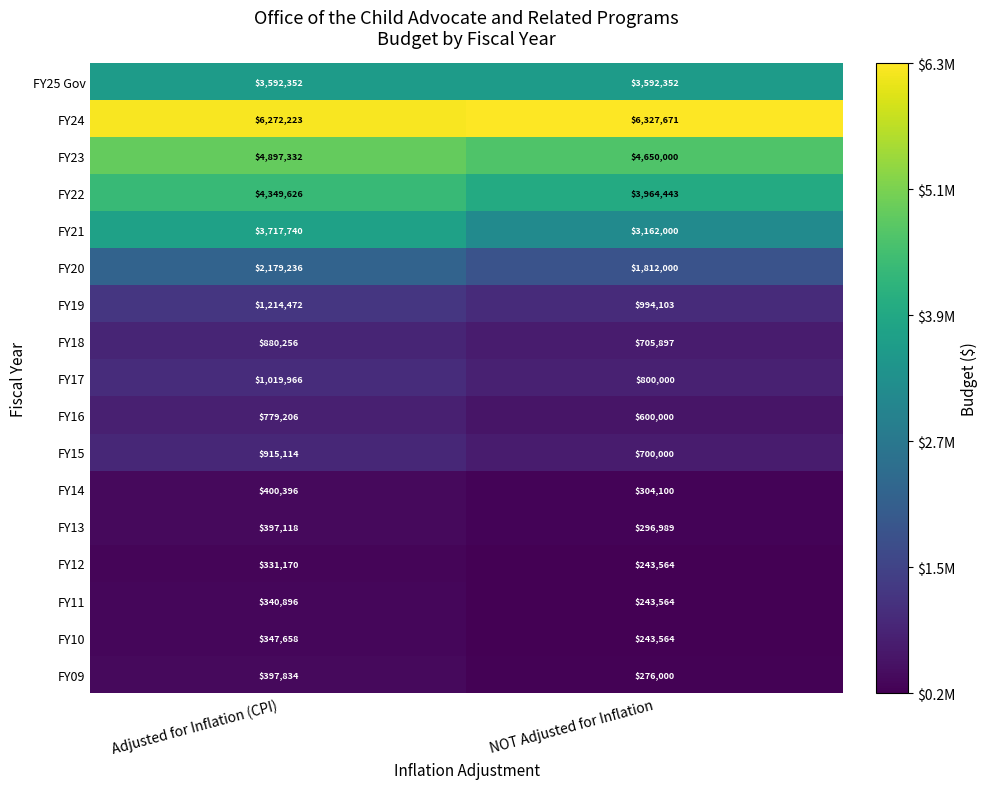

The value of FY09 at NOT Adjusted for Inflation is 377275. True or false?

False